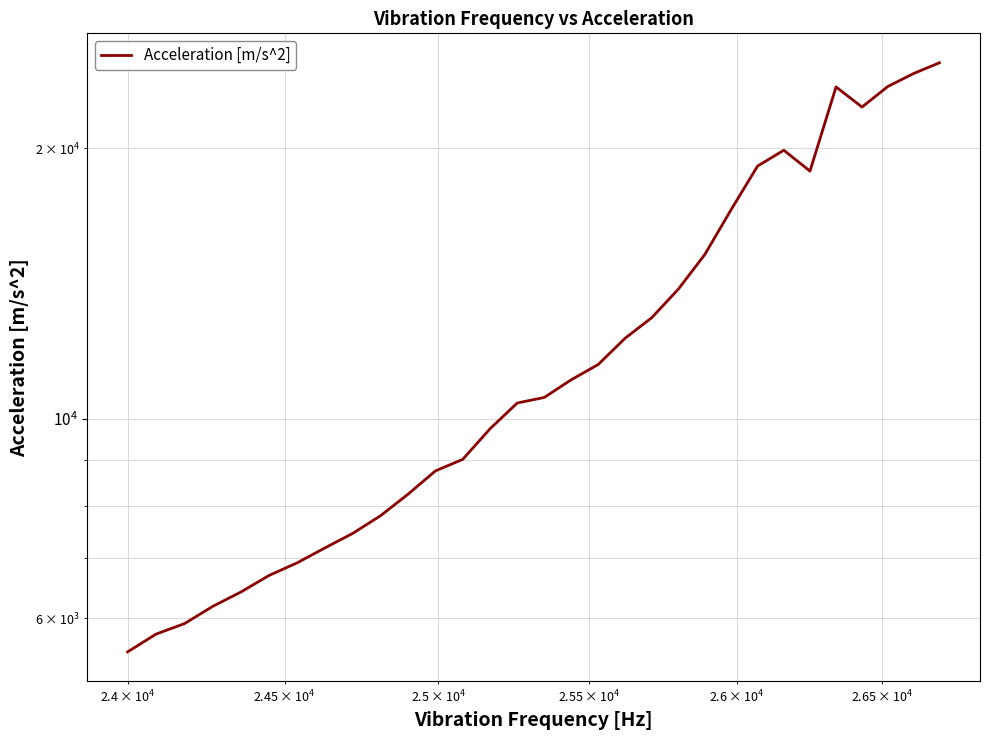

True or false: there are more than 1 points higher than both neighbors.

True